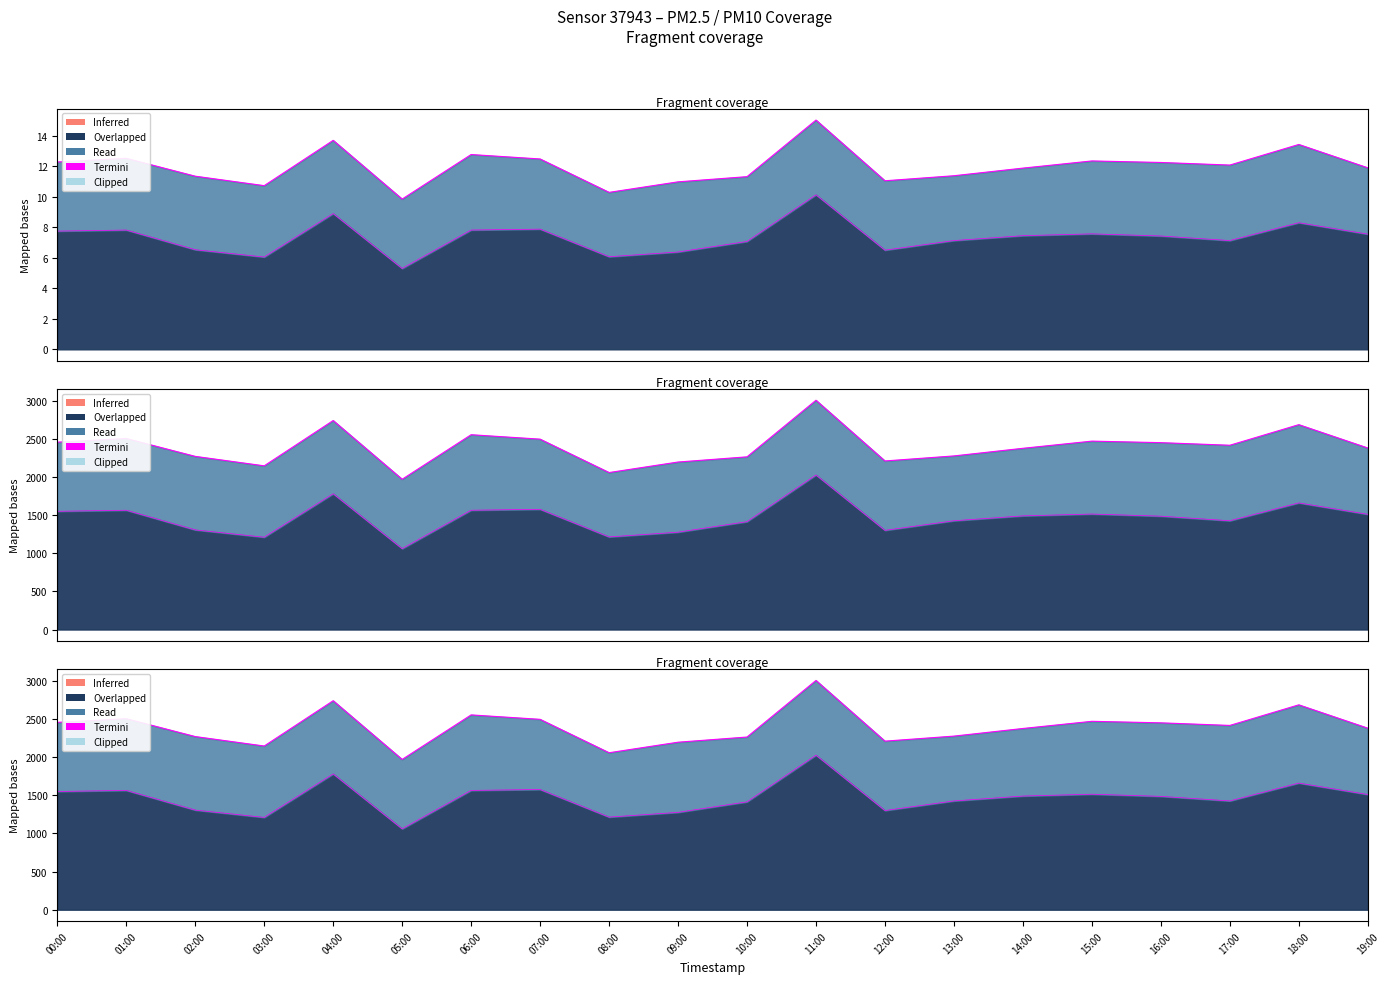

Where is the first local minimum?

03:00